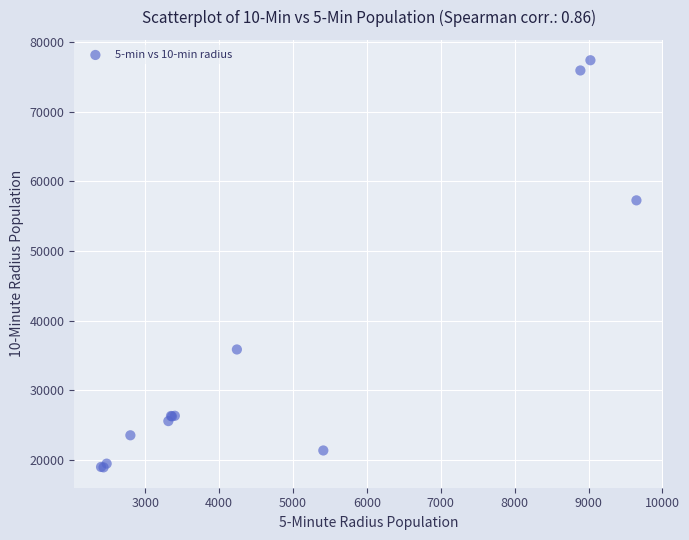

What Y value in the scatter plot is closest to 48158?

57259